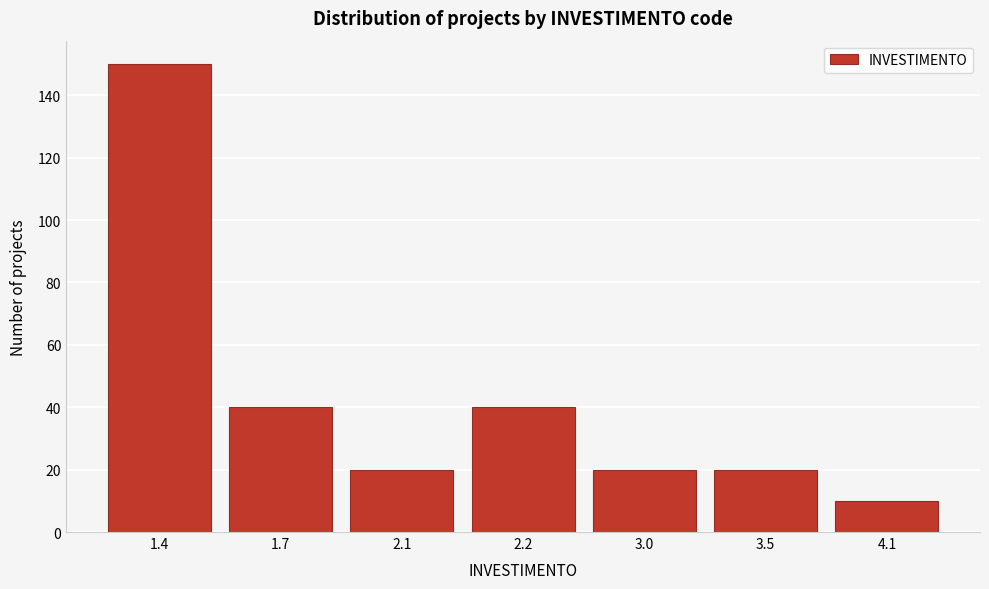

Reading left to right, extract all data points from this chart.

150	40	20	40	20	20	10